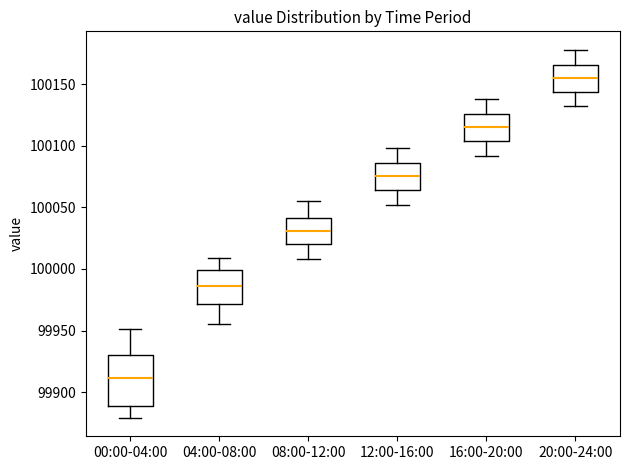

Which box's median line is the highest?

20:00-24:00